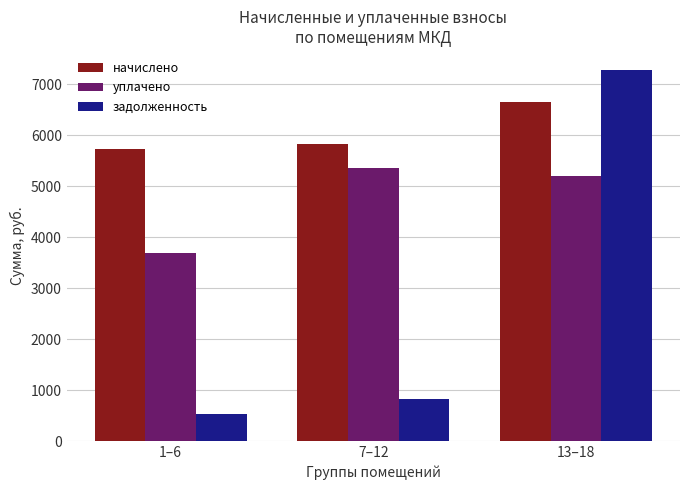

The value of уплачено at 1–6 is 5844.4. True or false?

False